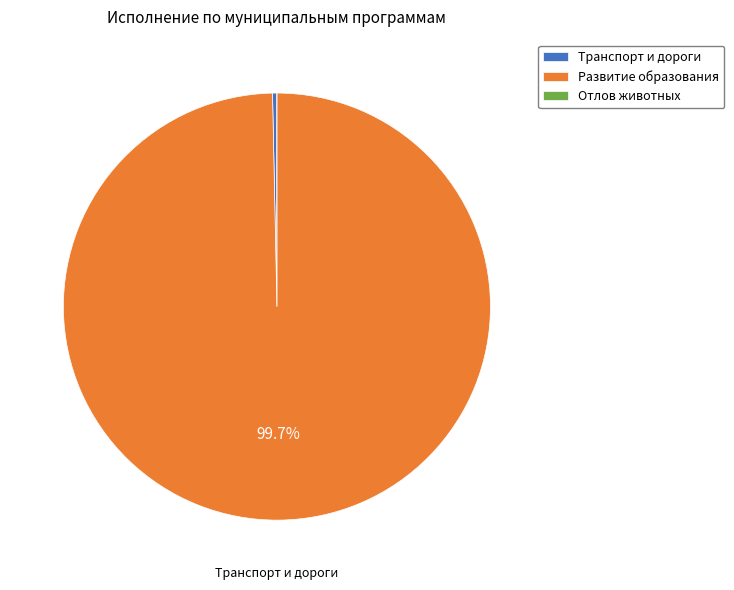

Combined, do Развитие образования and Транспорт и дороги account for over 50%?

Yes